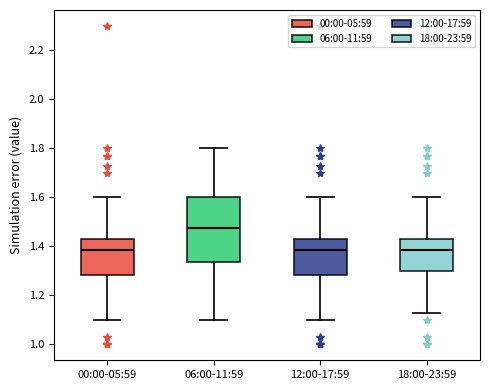

Which box has the highest median line?

06:00-11:59